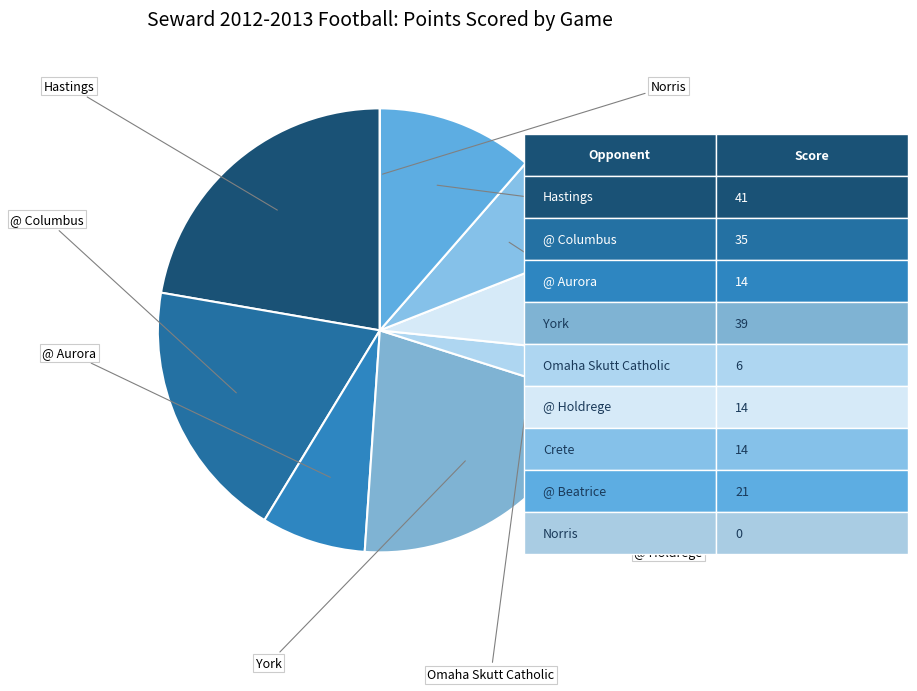

How many segments does this pie chart have?

9